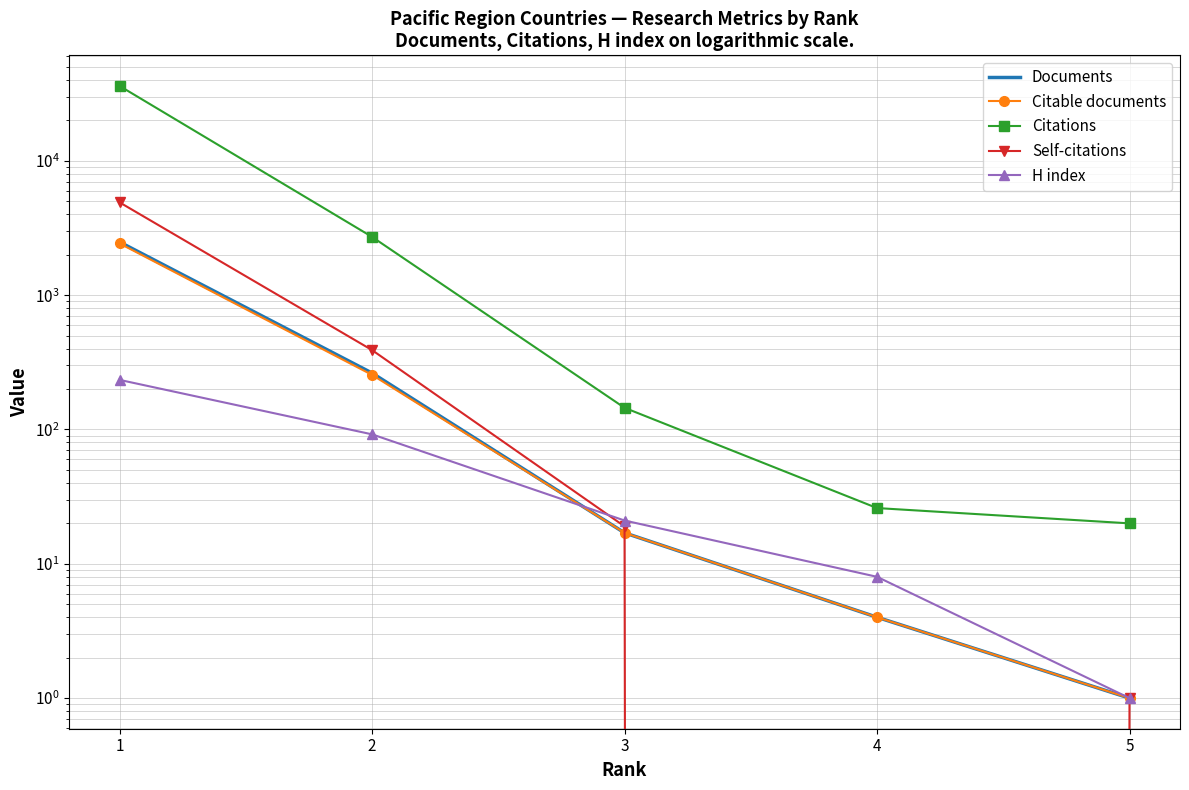

How many values in the H index series exceed 21?

2